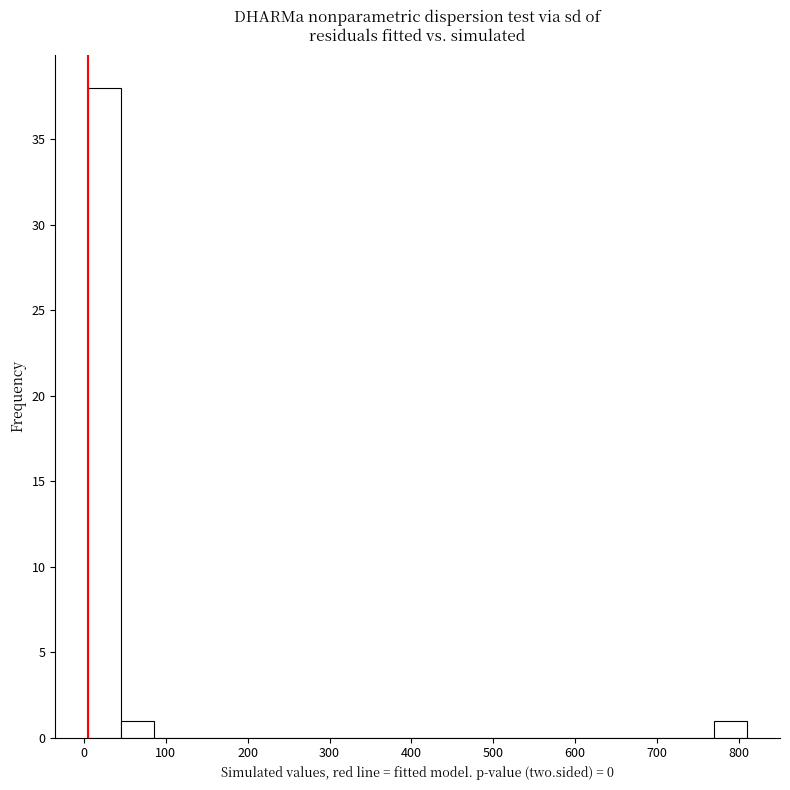

Over which range of the x-axis is the bar tallest?

10 to 50